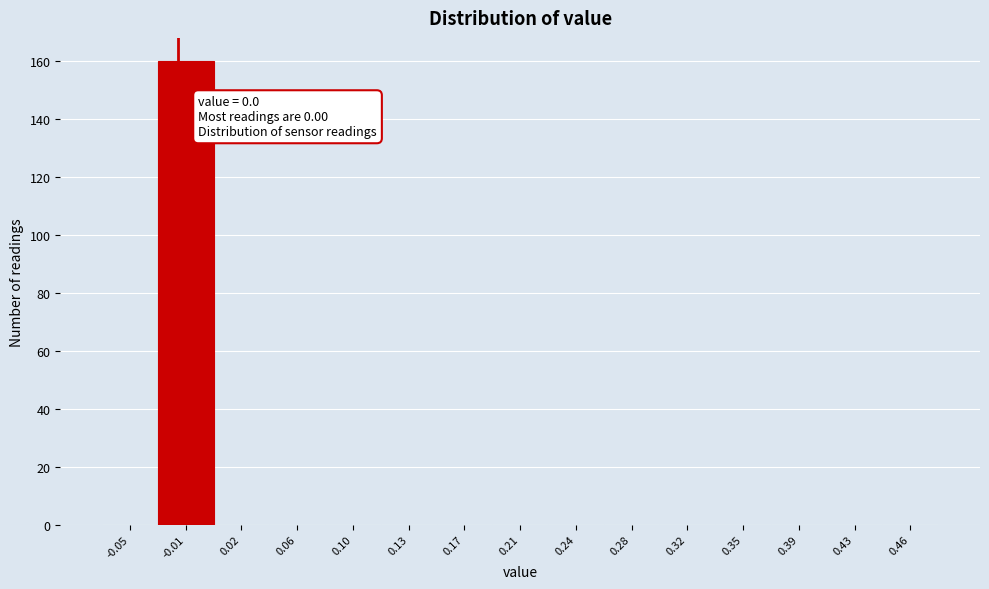

Reading right to left, list all the values displayed in this chart.

0.46=0	0.43=0	0.39=0	0.35=0	0.32=0	0.28=0	0.24=0	0.21=0	0.17=0	0.13=0	0.10=0	0.06=0	0.02=0	-0.01=160	-0.05=0